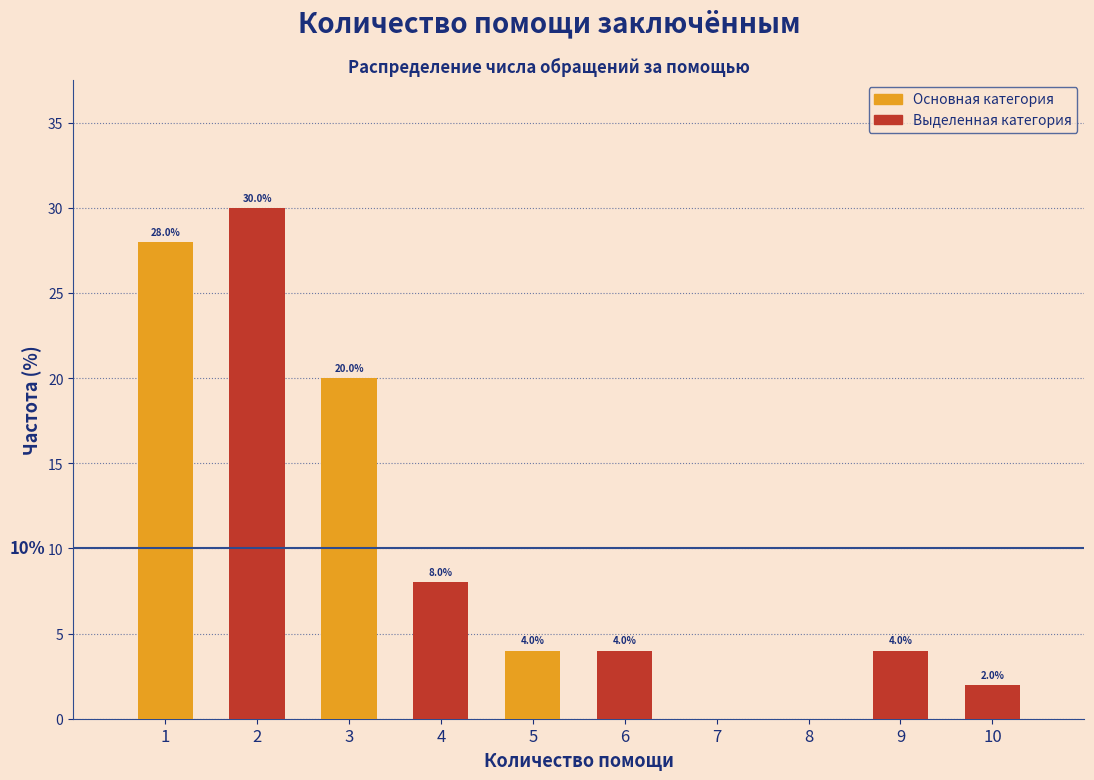

Reading left to right, what are all the values shown in this chart?

1=28.0	2=30.0	3=20.0	4=8.0	5=4.0	6=4.0	7=0.0	8=0.0	9=4.0	10=2.0